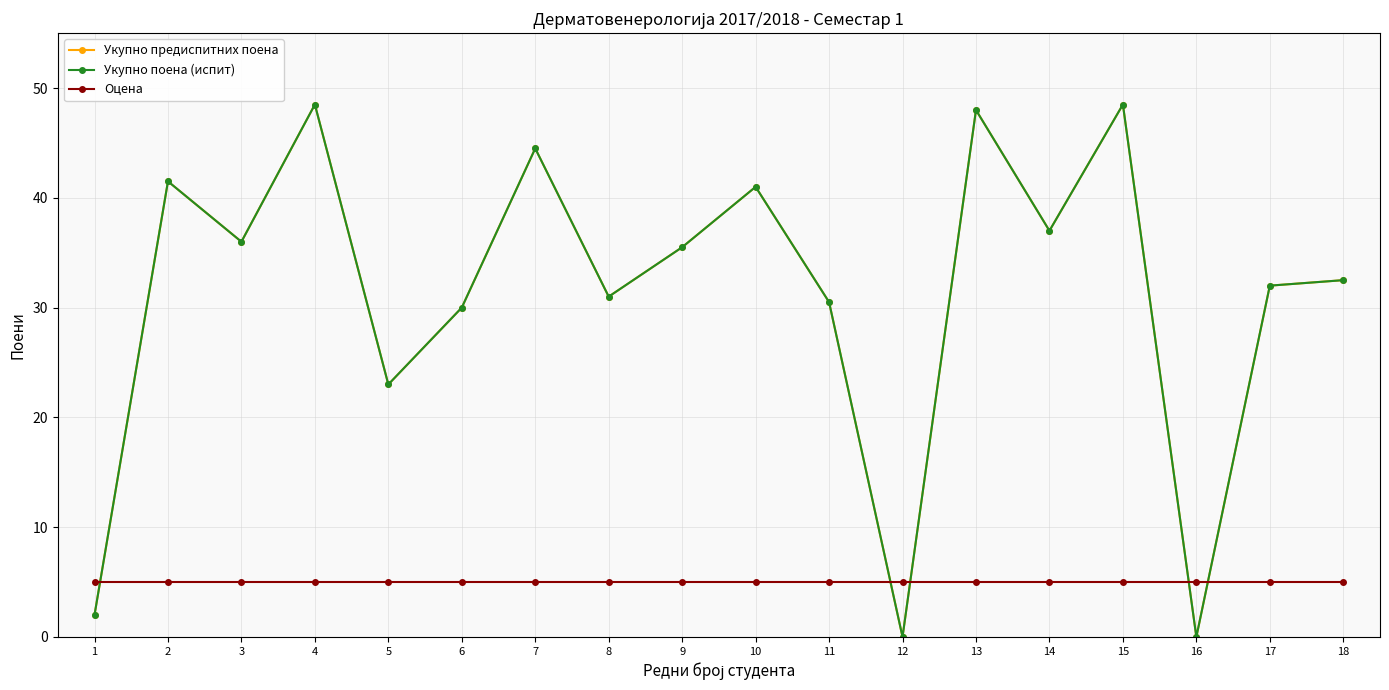

What is the value of the Укупно предиспитних поена point at the 11th from the left?

30.5